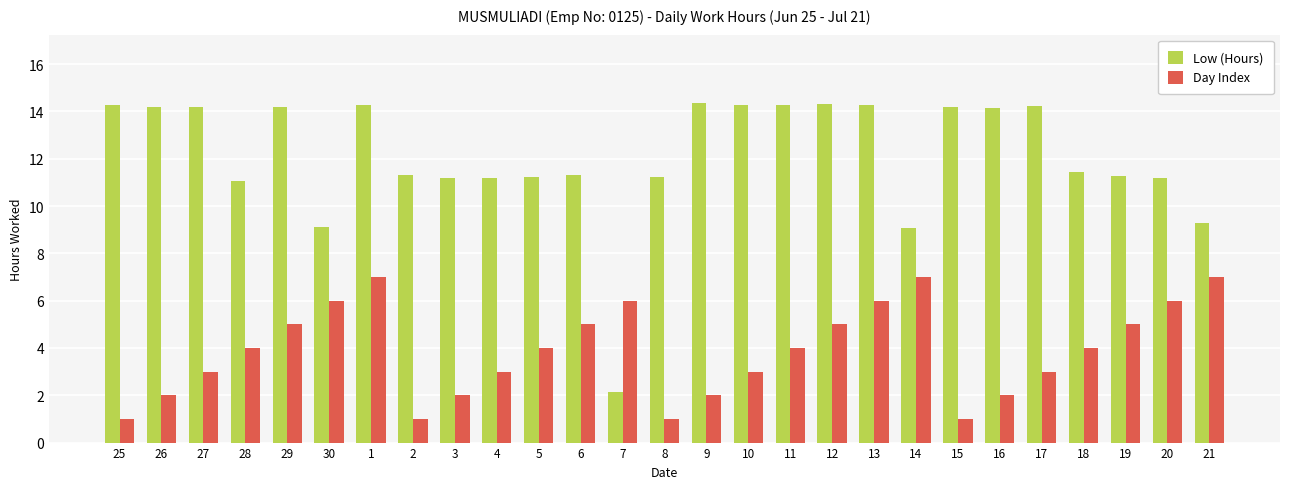

How many groups of bars are there?

27